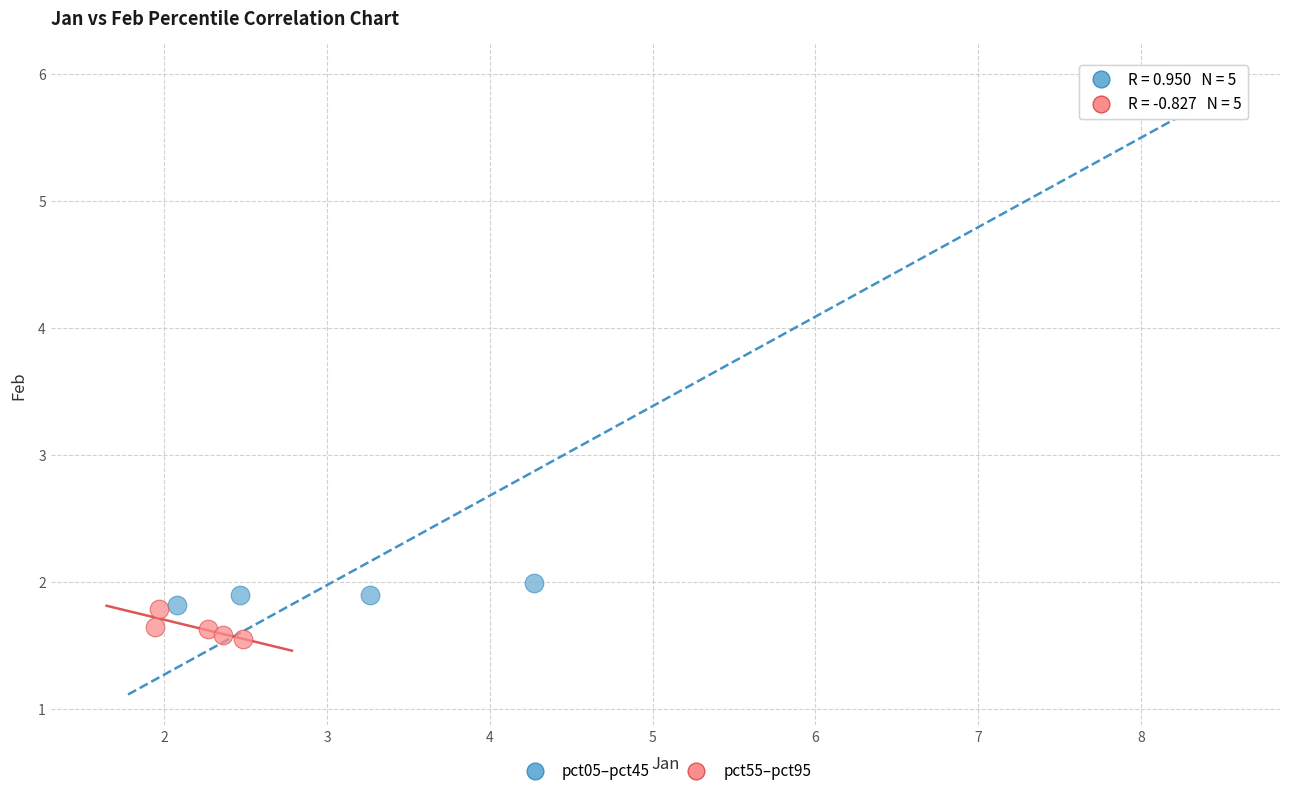

Which series has the largest Y range (max minus min)?

pct05–pct45